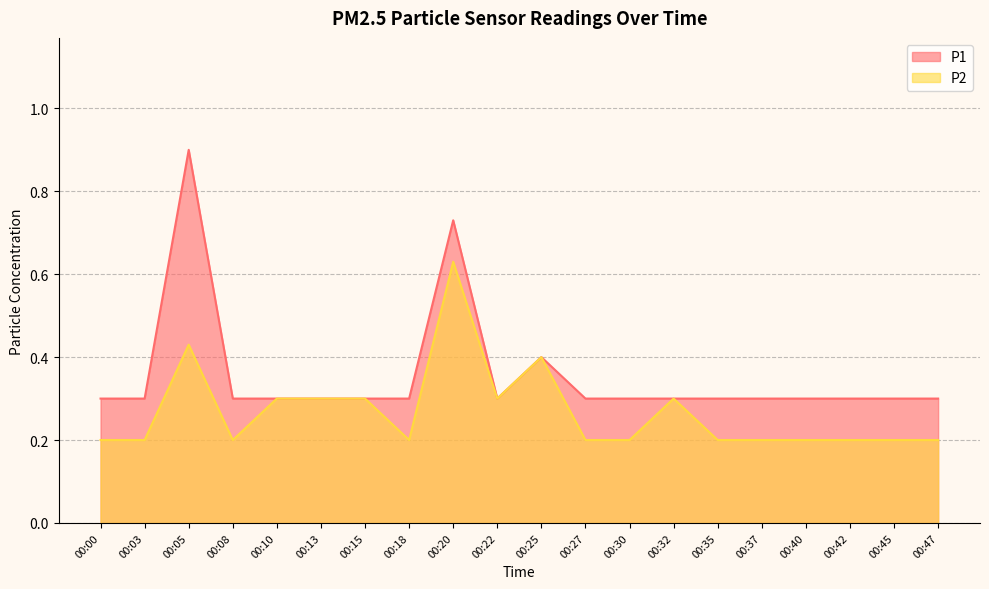

Reading left to right, what are all the values shown in this chart?

P1: 0.3	0.3	0.9	0.3	0.3	0.3	0.3	0.3	0.7	0.3	0.4	0.3	0.3	0.3	0.3	0.3	0.3	0.3	0.3	0.3
P2: 0.2	0.2	0.4	0.2	0.3	0.3	0.3	0.2	0.6	0.3	0.4	0.2	0.2	0.3	0.2	0.2	0.2	0.2	0.2	0.2